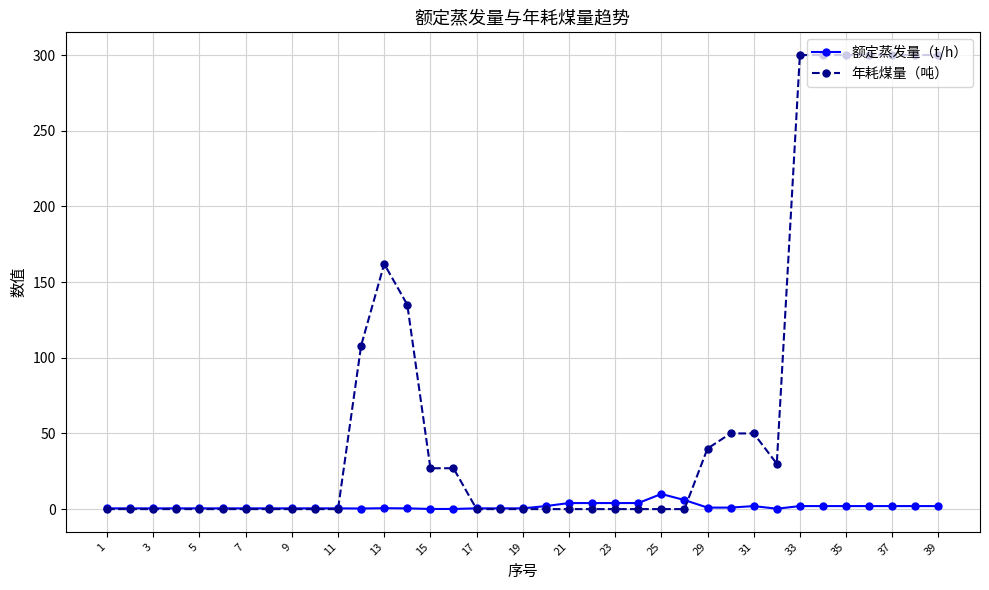

Which series has the widest spread of values?

年耗煤量（吨）